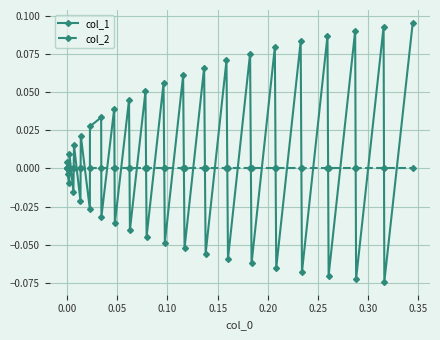

Which series has the largest range (max minus min)?

col_1